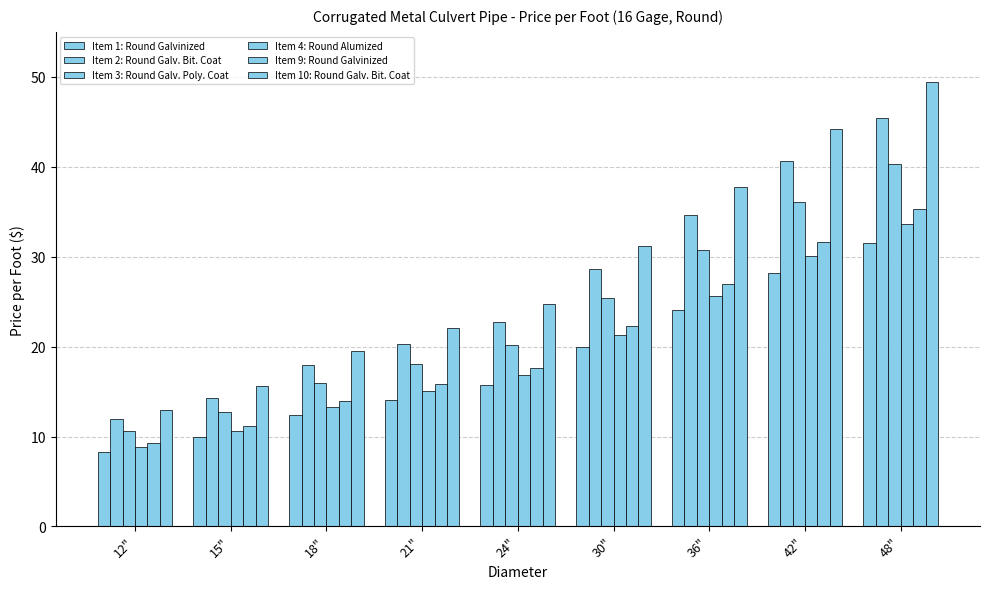

Which category has the highest value in the Item 9: Round Galvinized series?

48"